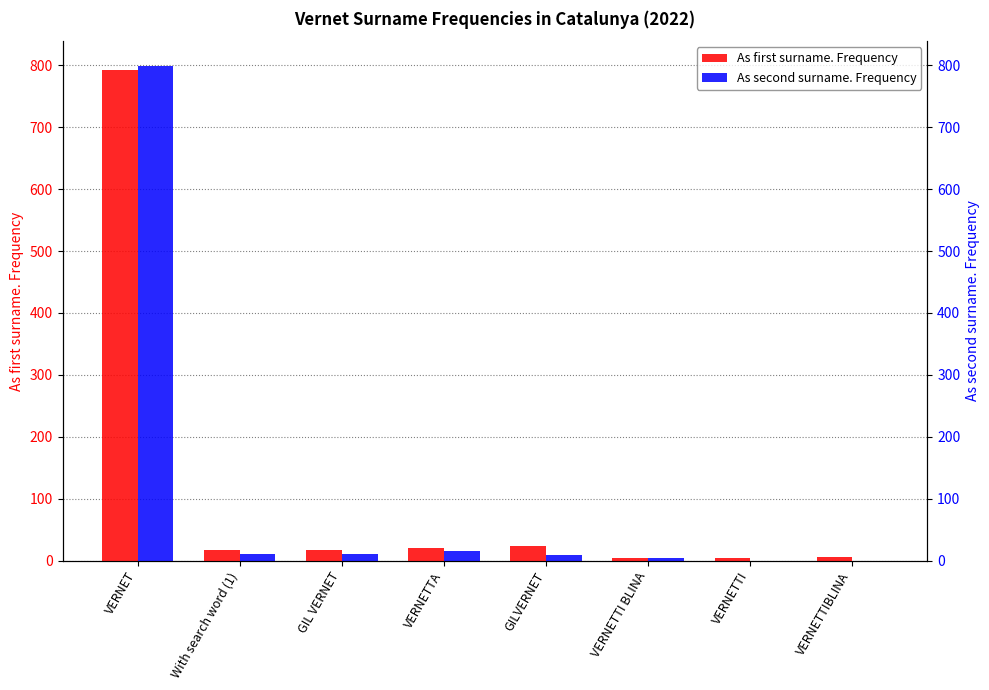

What are all the series names shown in the legend?

As first surname. Frequency, As second surname. Frequency